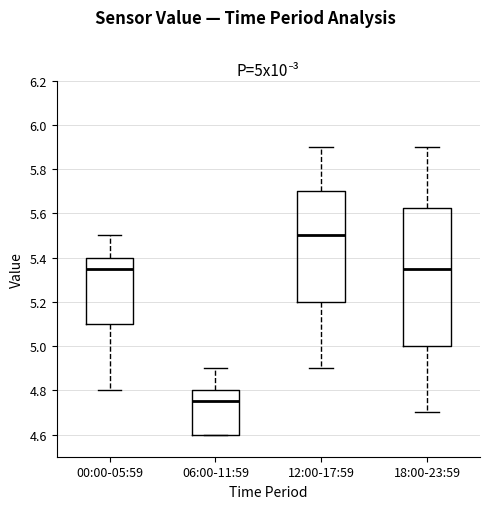

Which box's median line is the lowest?

06:00-11:59